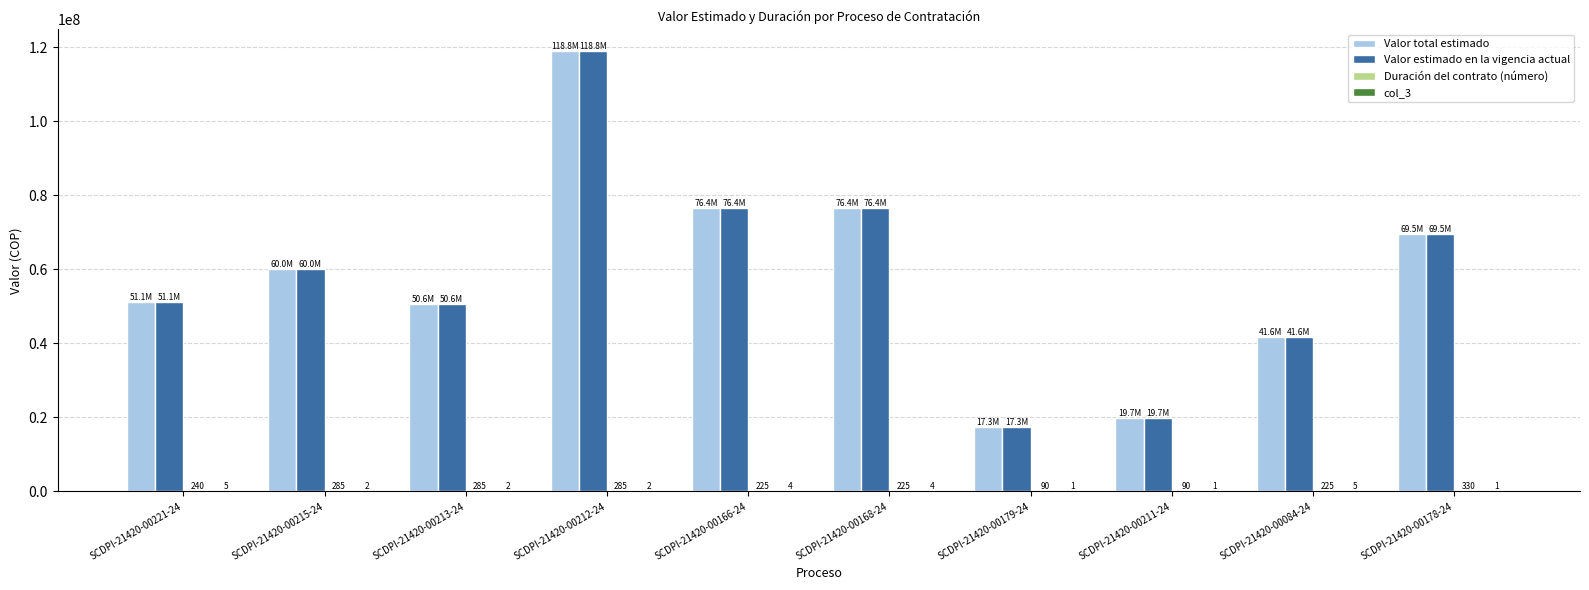

Are the bars grouped side by side (vs. stacked)?

Yes